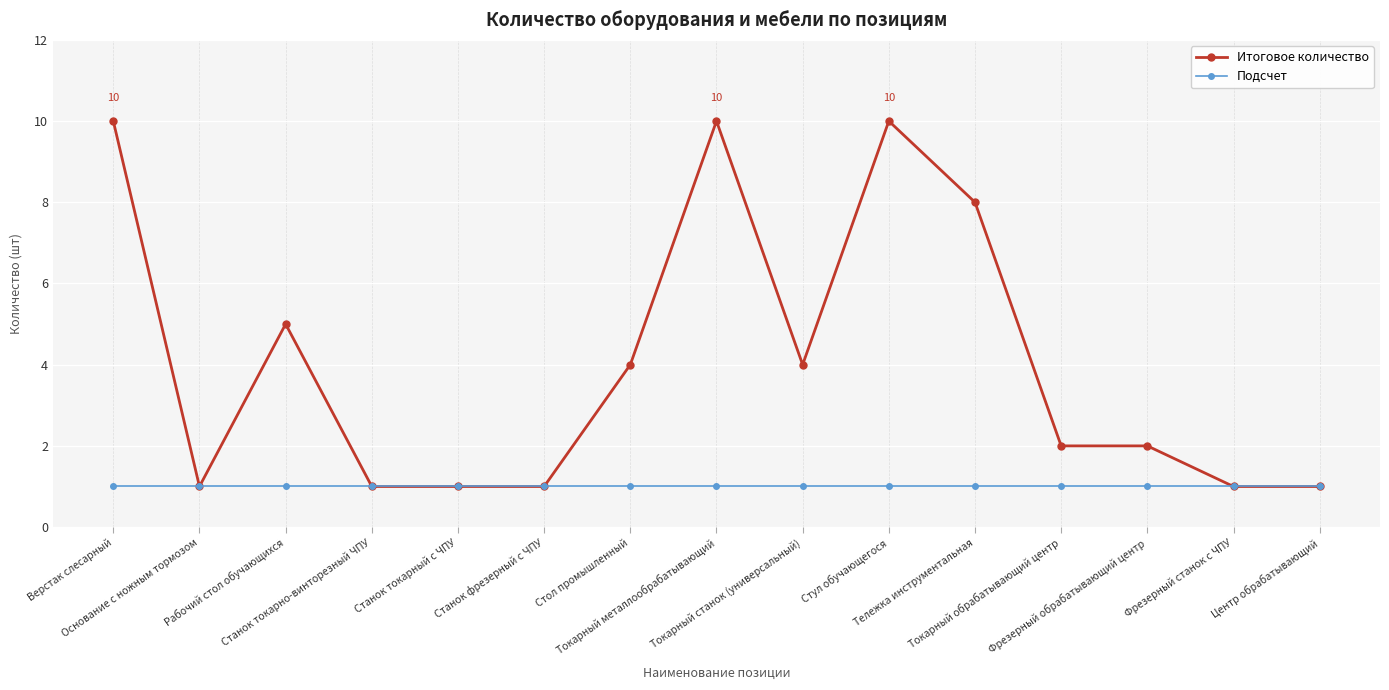

Does the chart display data point markers on the line(s)?

Yes